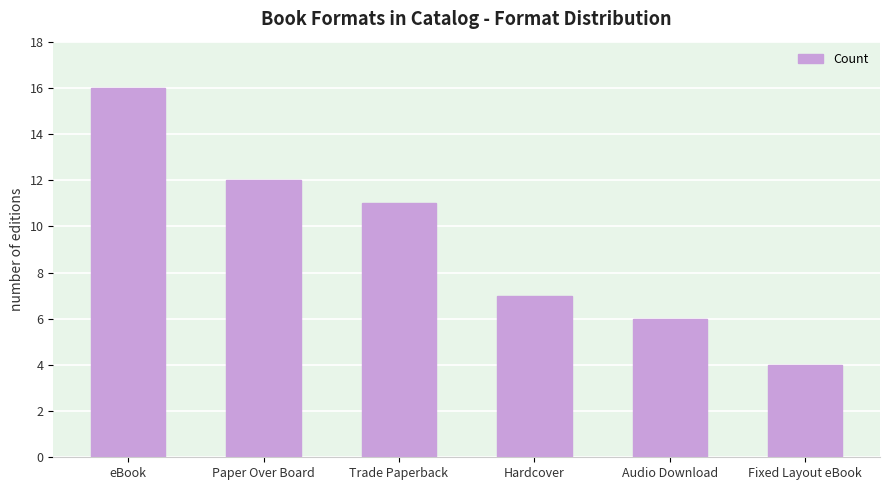

What is the label of the 2nd bar from the right?

Audio Download